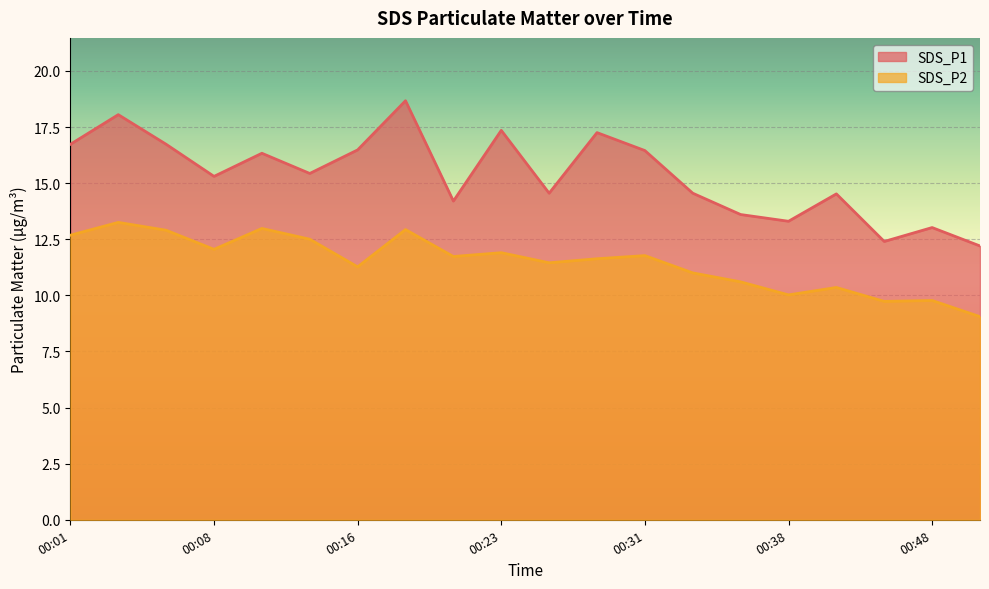

Is it true that SDS_P1 equals 13.3 at 00:38?

True